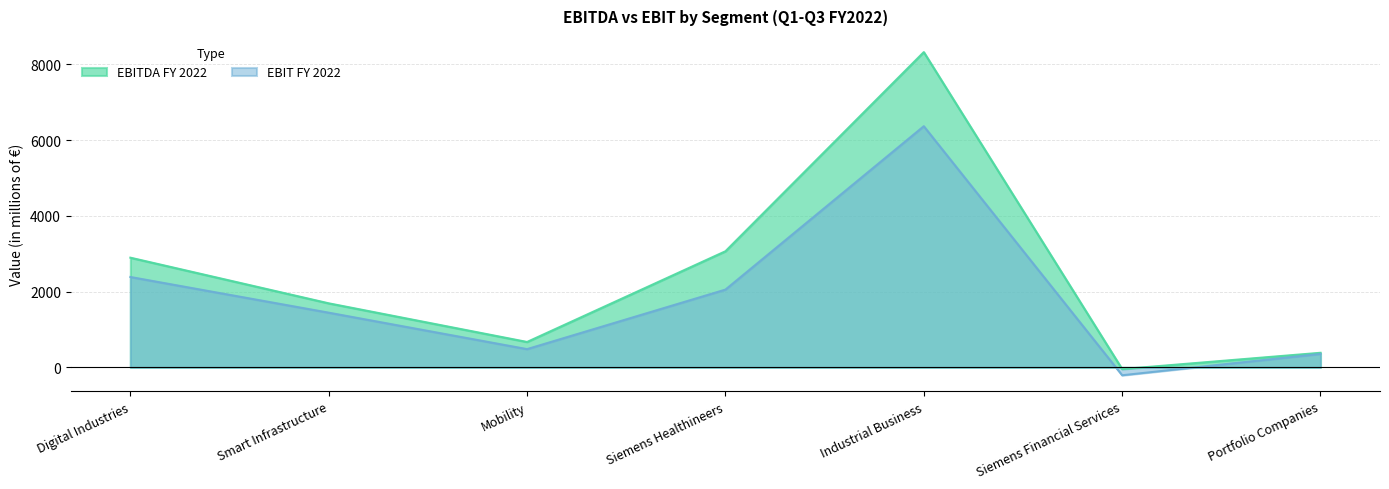

How many positive values does the EBIT FY 2022 series have?

6